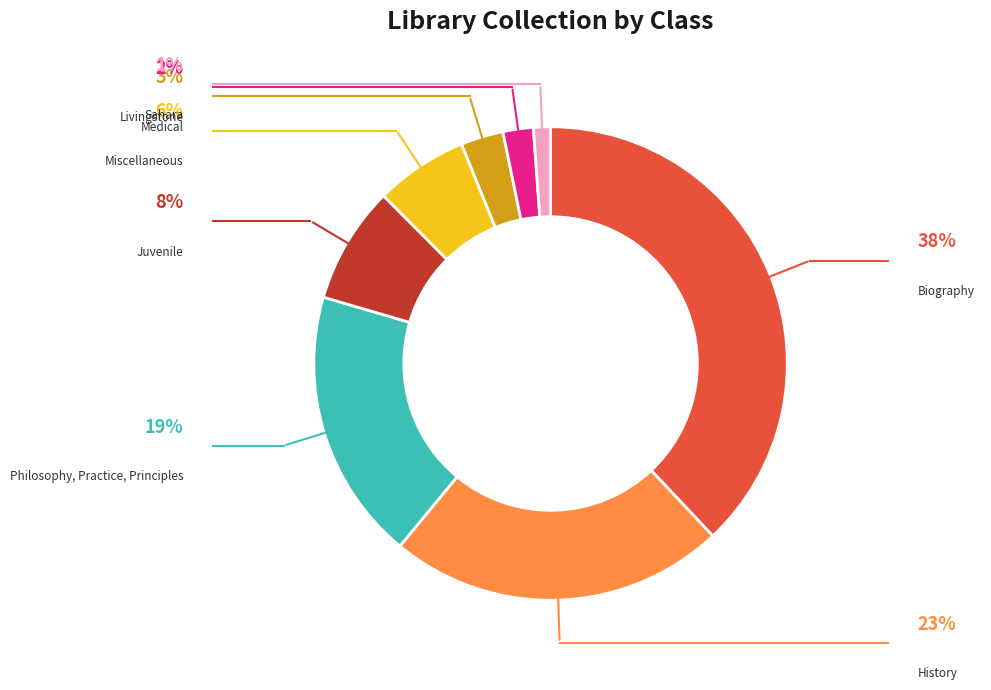

What is the change in value from History to Miscellaneous?

-258